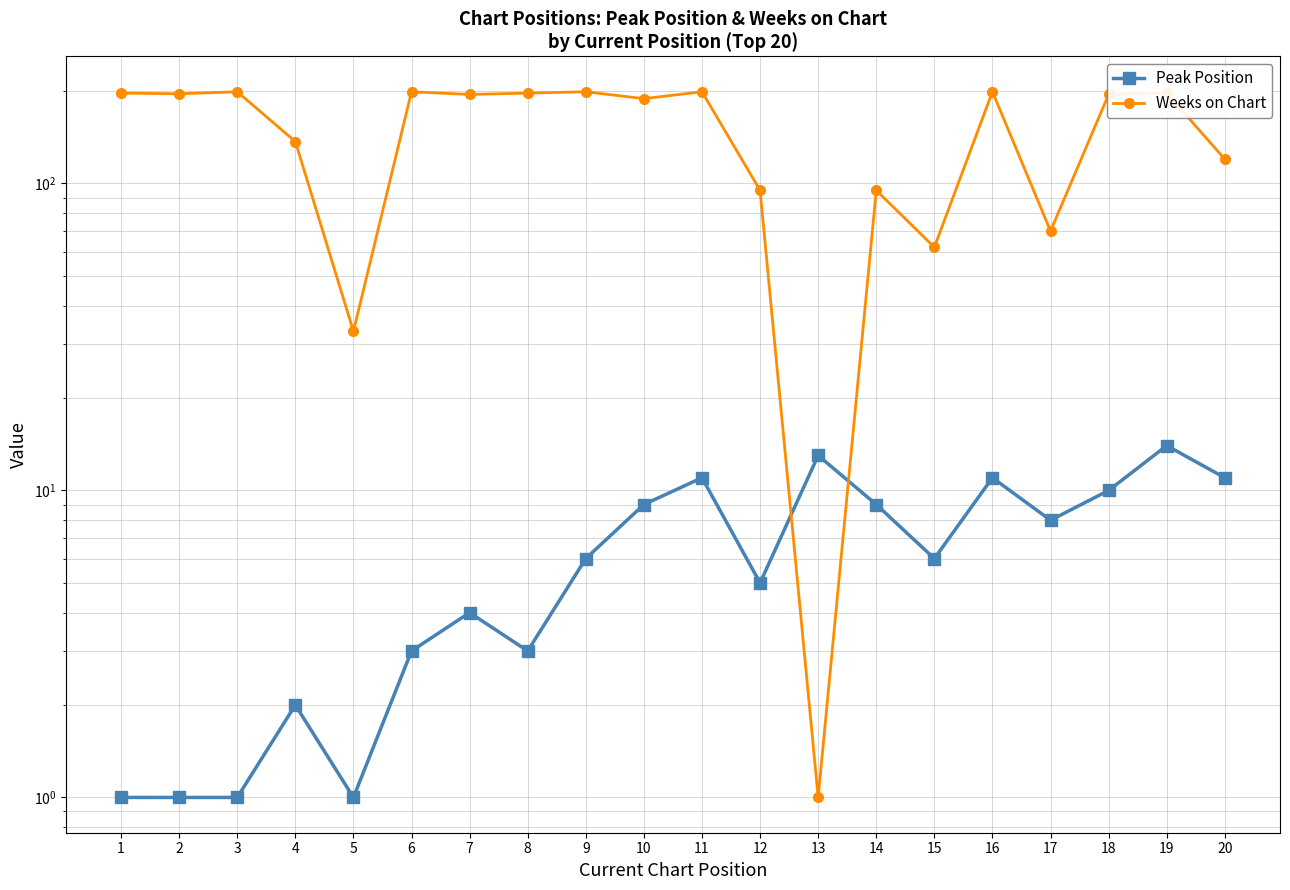

What is the difference between the Peak Position values at 19 and 13?

1